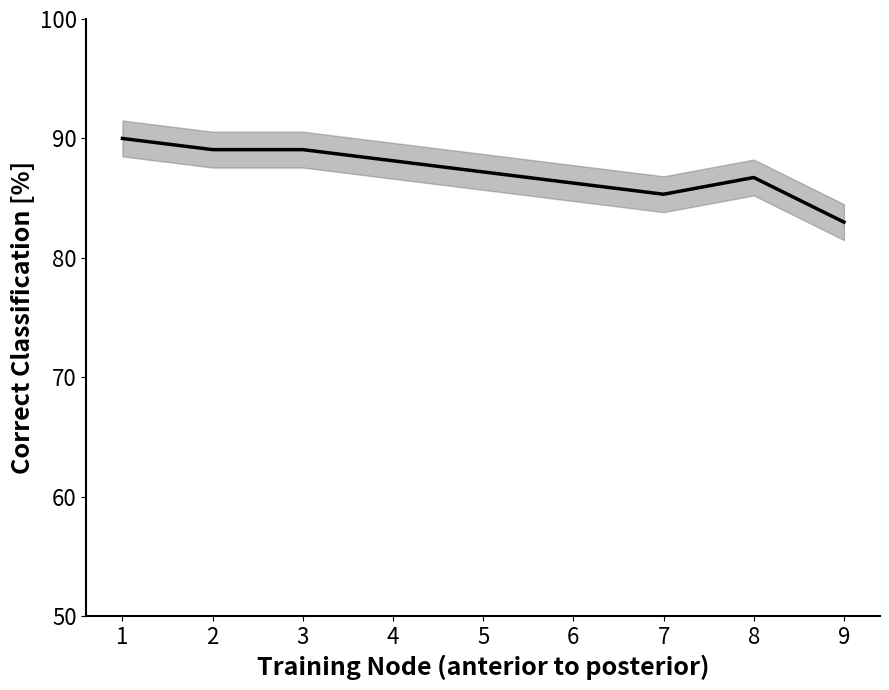

What is the ratio of the value at 9 to the value at 2?

0.9